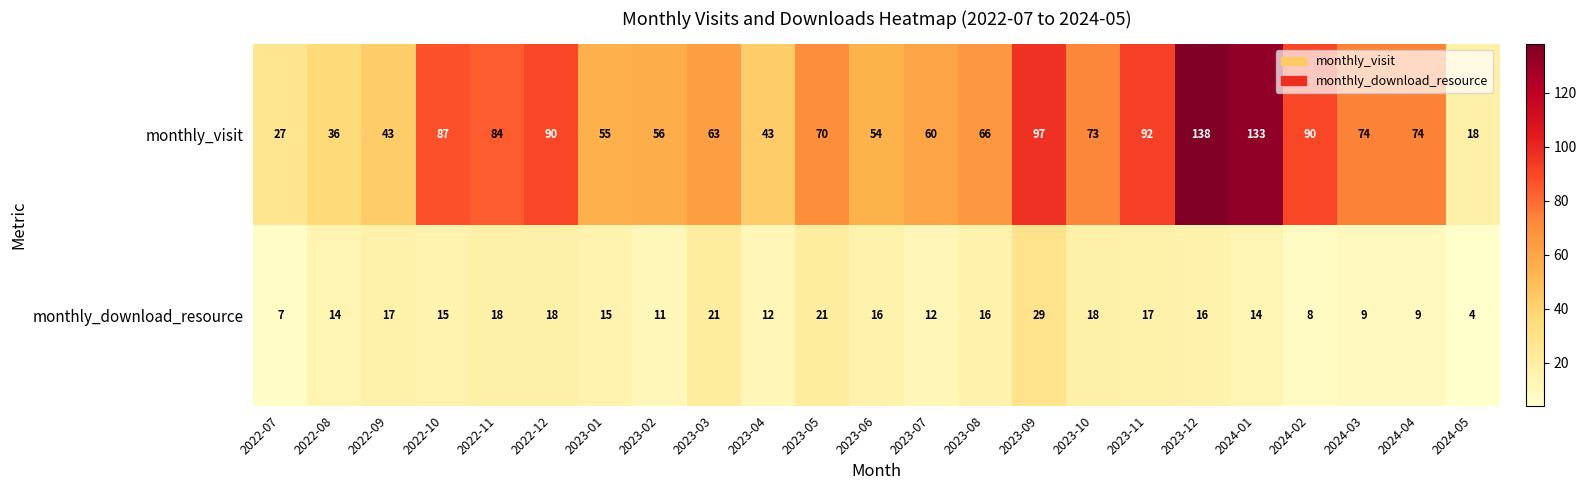

True or false: monthly_visit has a value of 73 at 2023-10.

True